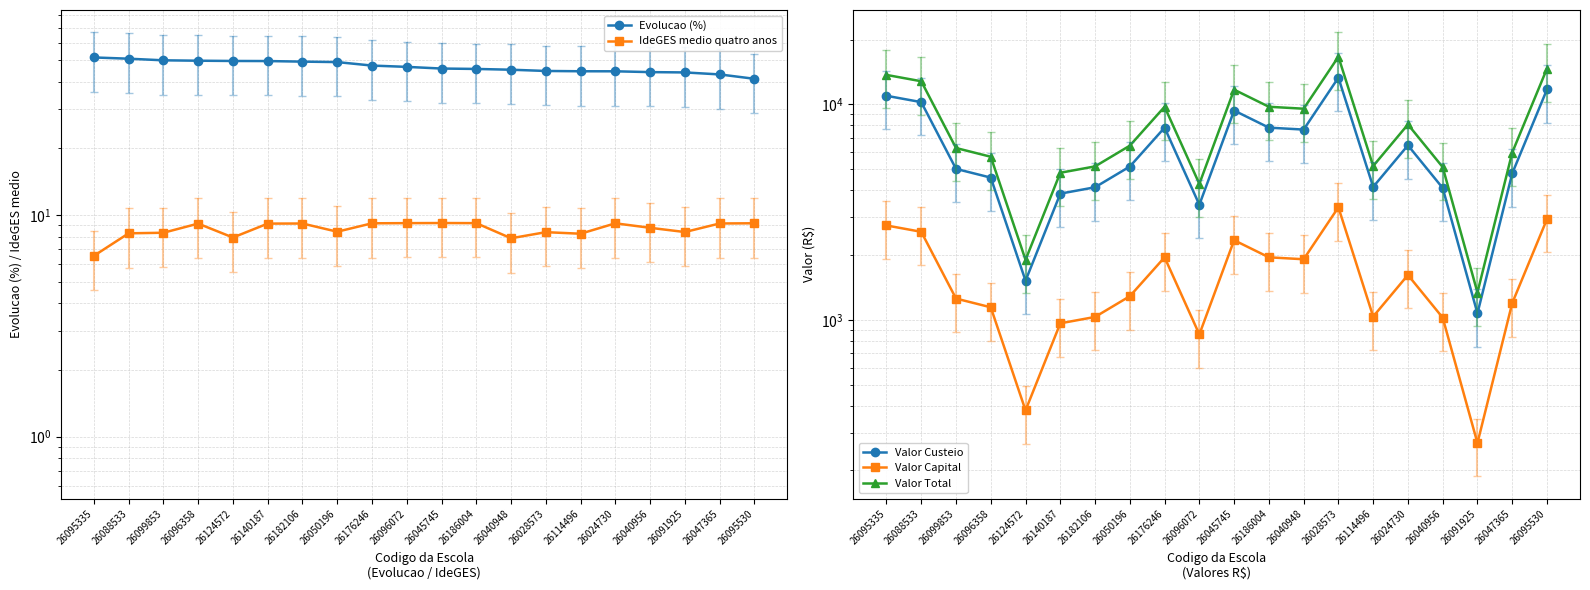

At which label does Valor Total first exceed 6440?

26095335